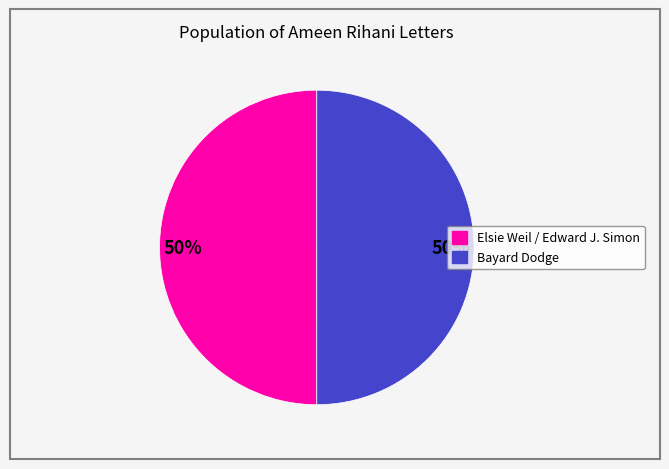

To the nearest percent, what percentage of the pie is Bayard Dodge?

50%